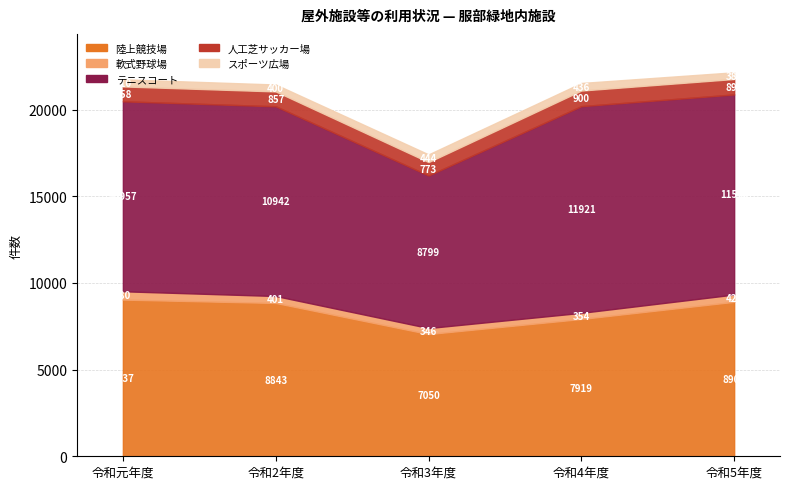

How many data points does each series have?

5